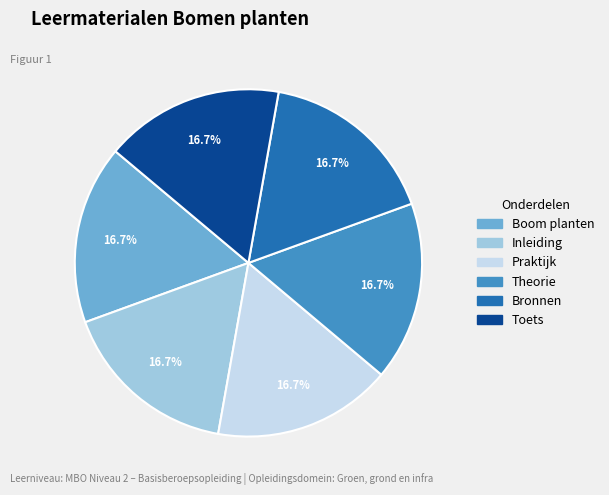

Is it true that Toets is 17% of the pie?

True